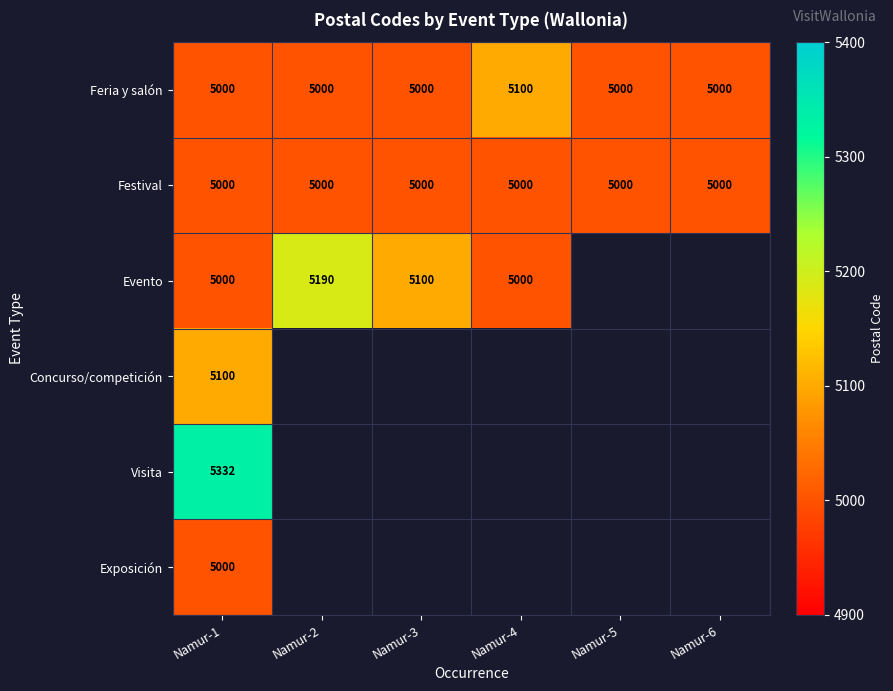

What is the sum of all Festival values?

30000